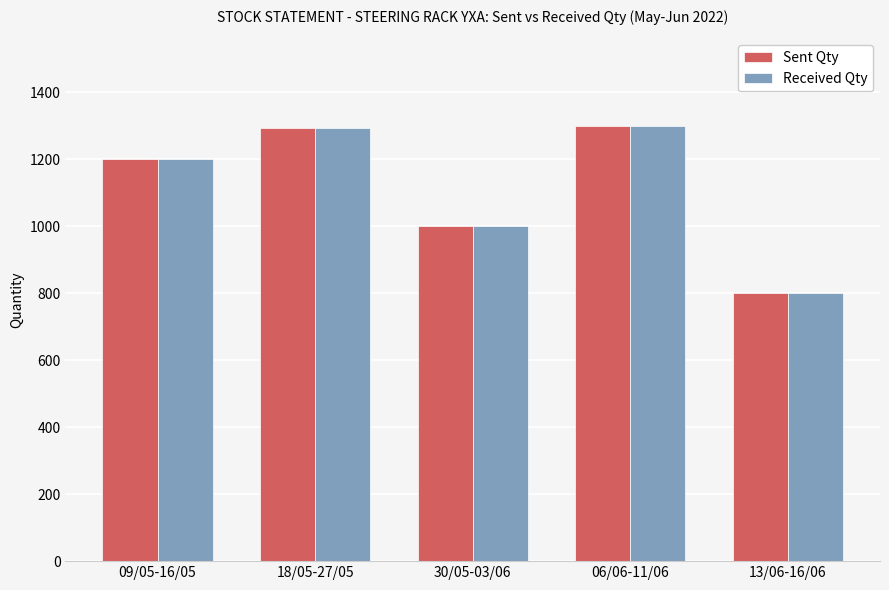

What is the sum of the Received Qty values at 13/06-16/06 and 06/06-11/06?

2100